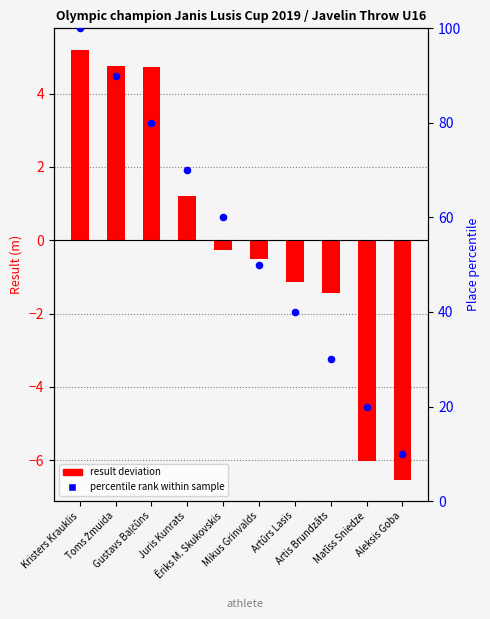

What is the total value across all series at Toms Žmuida?

94.8